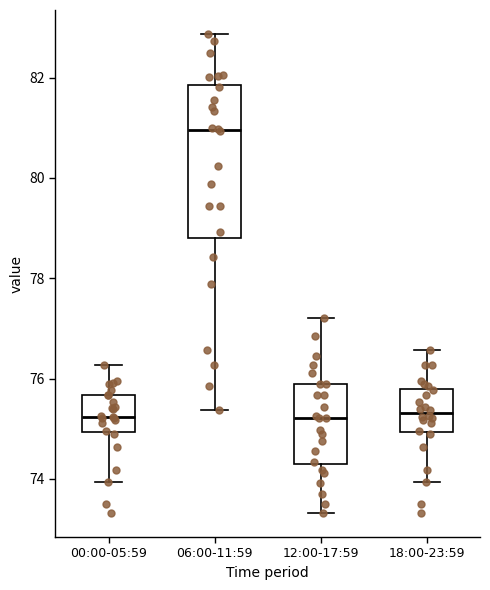

Which box's median line is the highest?

06:00-11:59